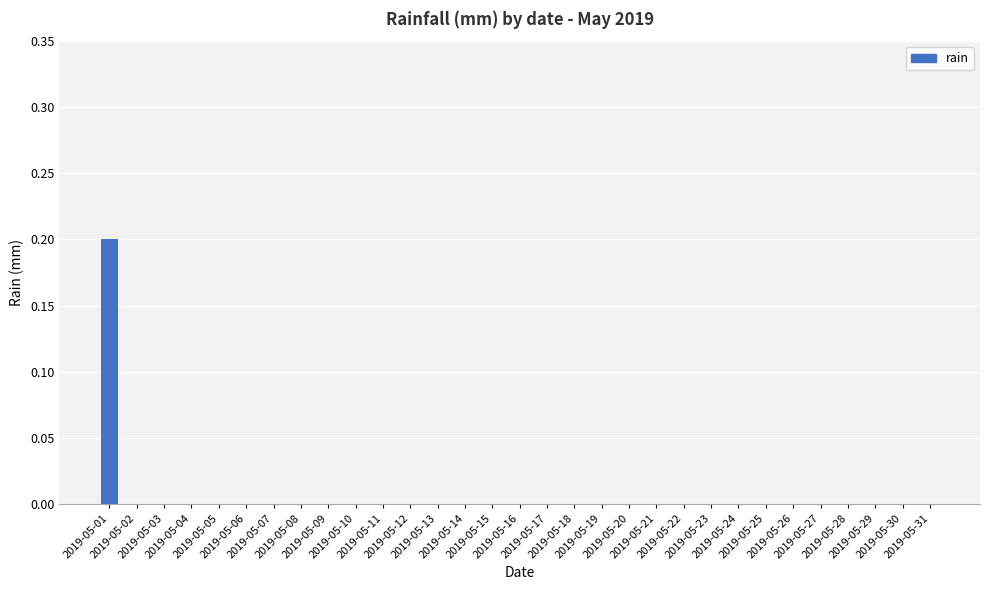

What is the difference between the maximum and minimum values?

0.2